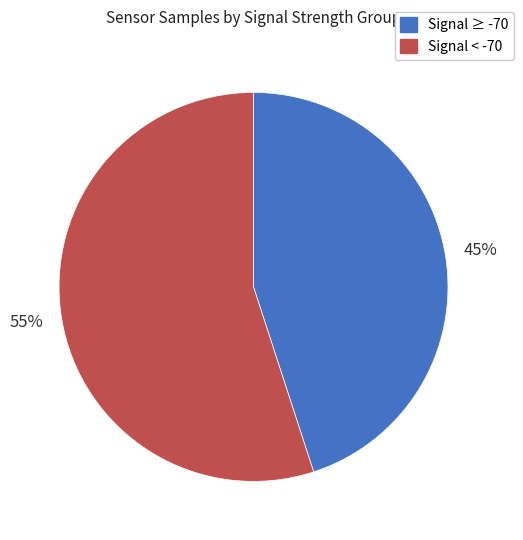

Approximately how many times larger is the value at Signal ≥ -70 compared to Signal < -70?

0.8